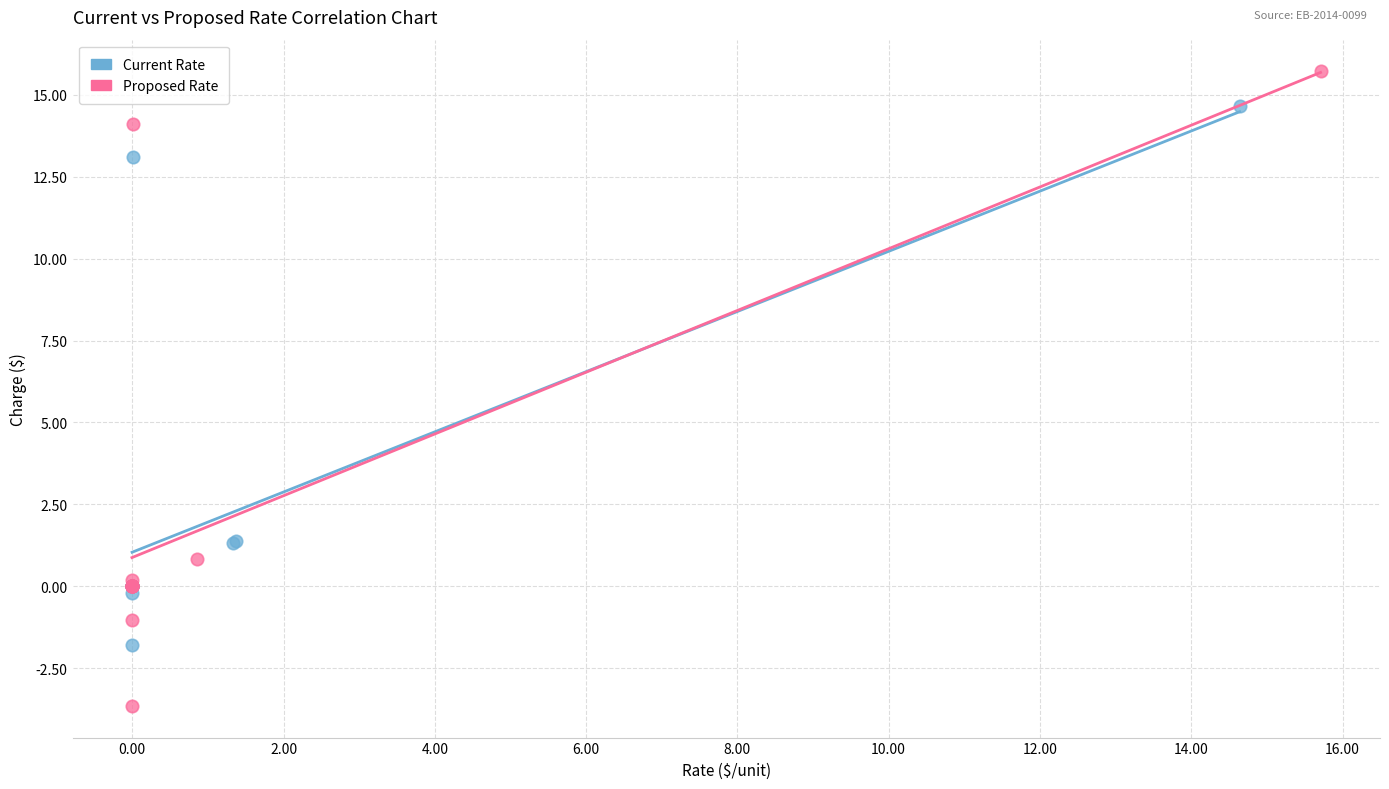

Which series contains the lowest Y value?

Proposed Rate